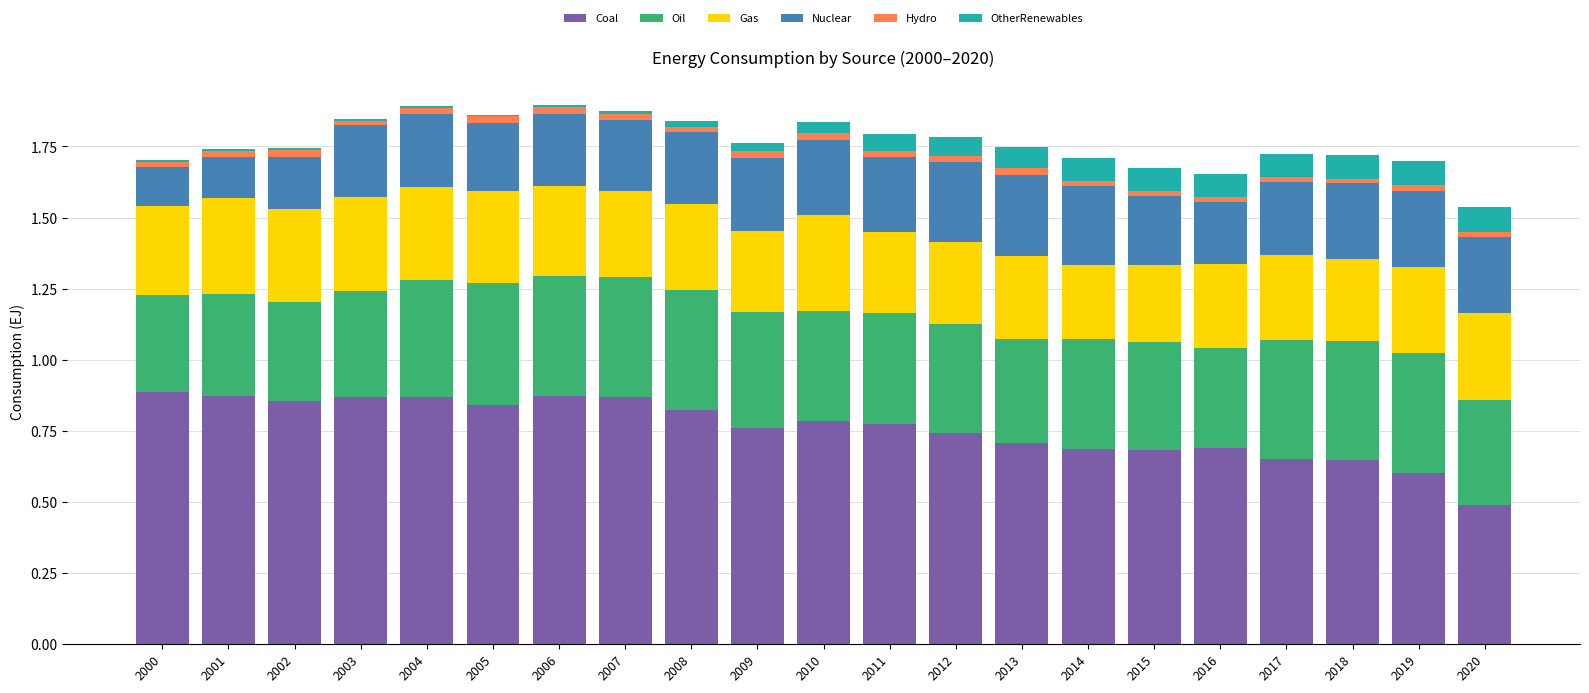

Count the number of categories in the chart.

21